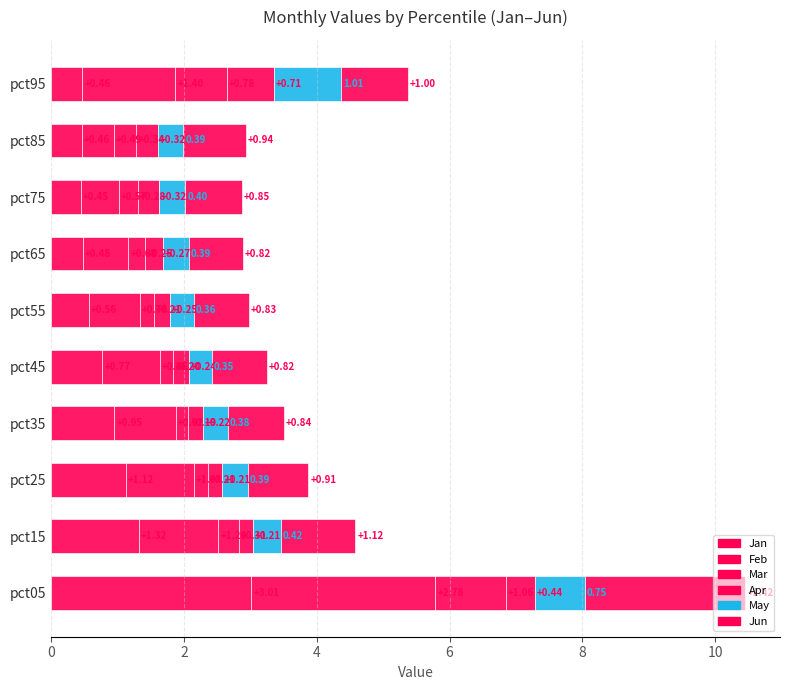

List the series in order of their peak value, lowest first.

Apr, May, Mar, Jun, Feb, Jan